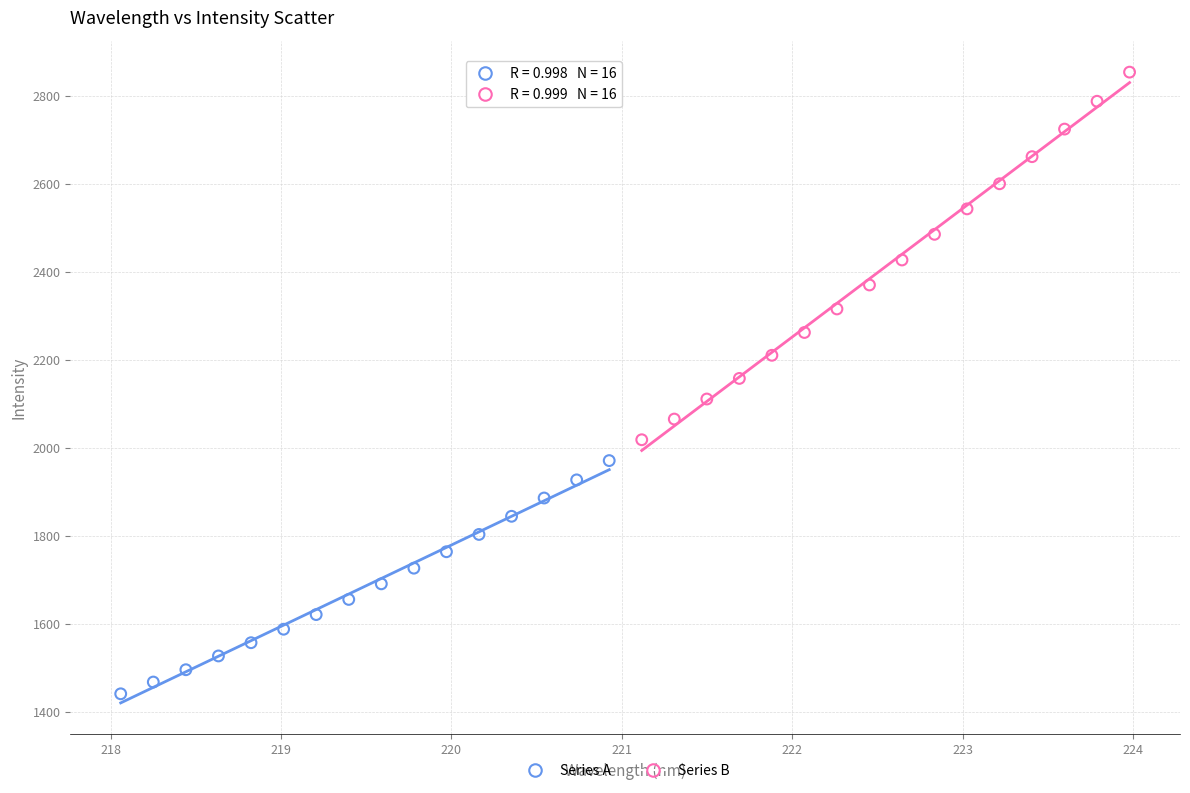

Which series reaches the maximum Y coordinate?

Series B